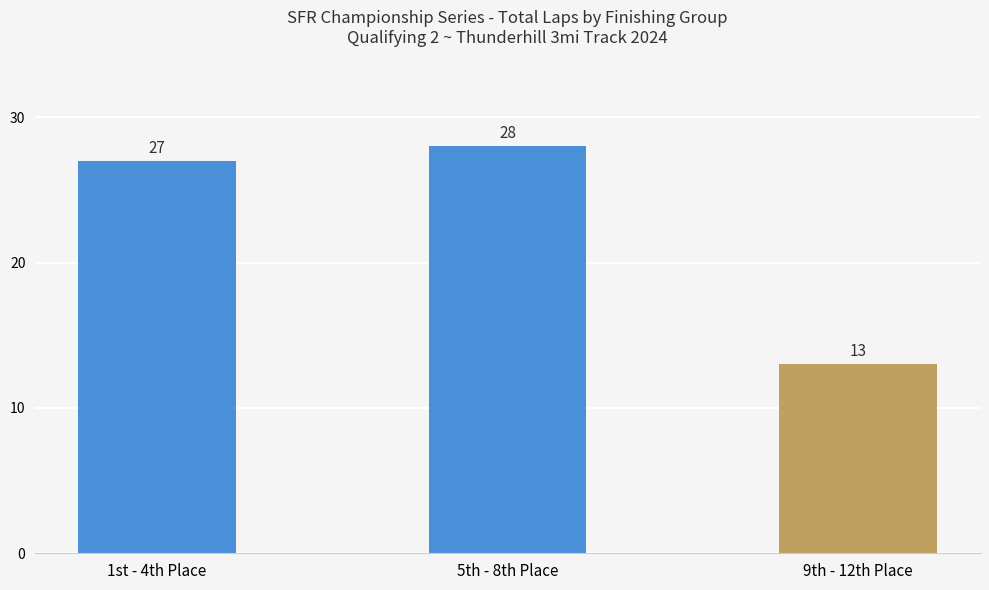

Reading left to right, transcribe all the data shown in this chart.

1st - 4th Place=27	5th - 8th Place=28	9th - 12th Place=13